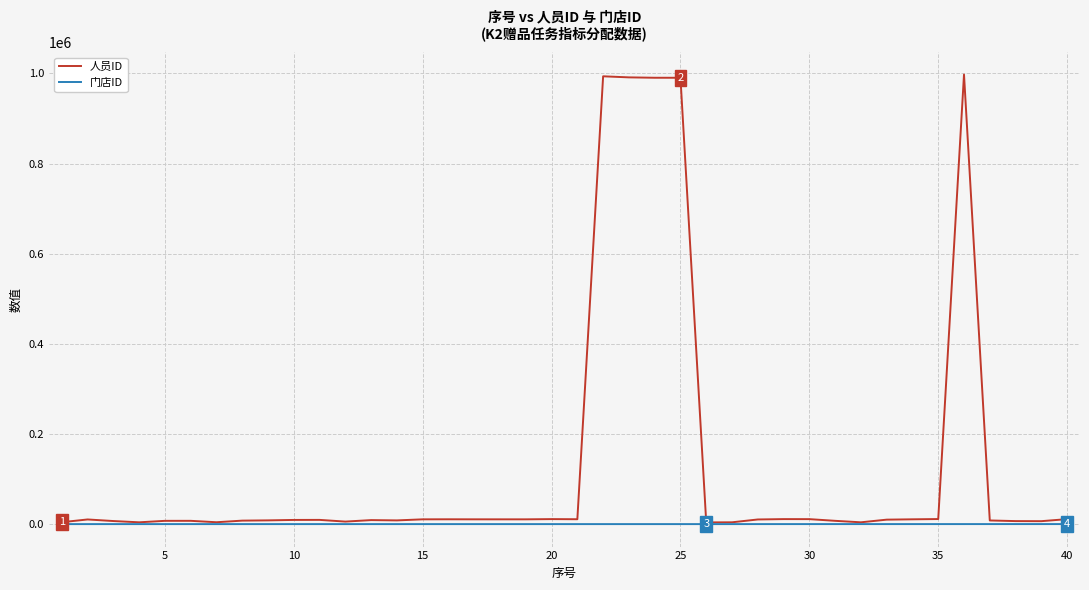

What is the maximum value for 门店ID?

357